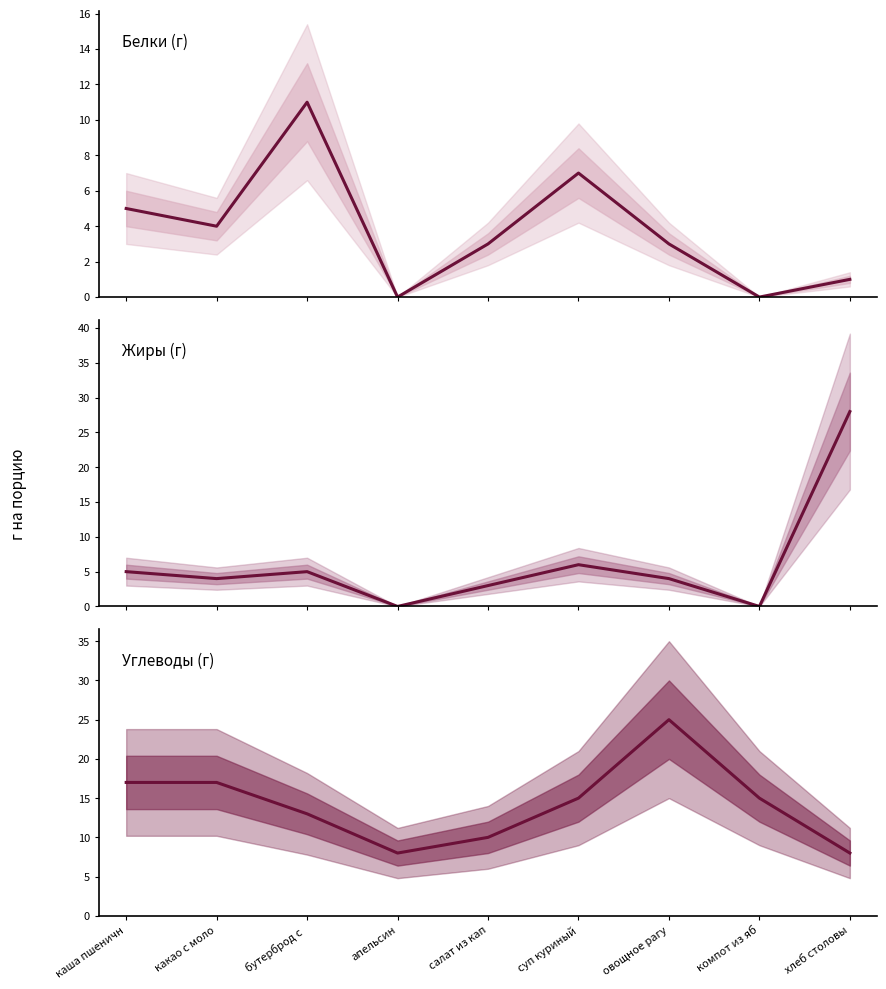

At which label does Белки reach its minimum?

апельсин